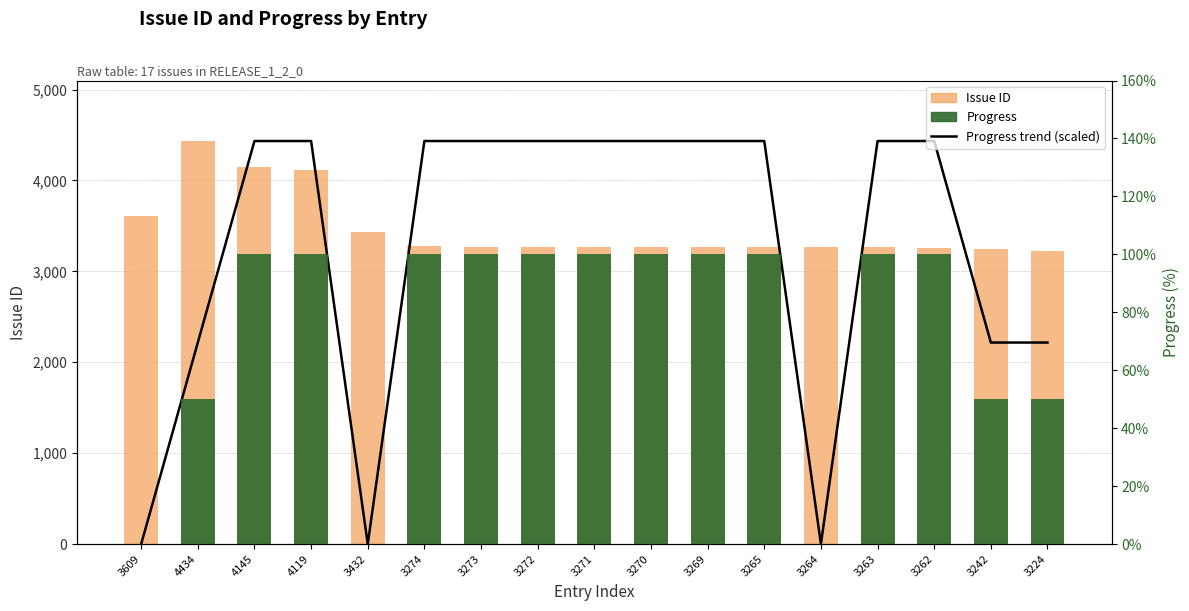

Which series has the widest spread of values?

Progress trend (scaled)